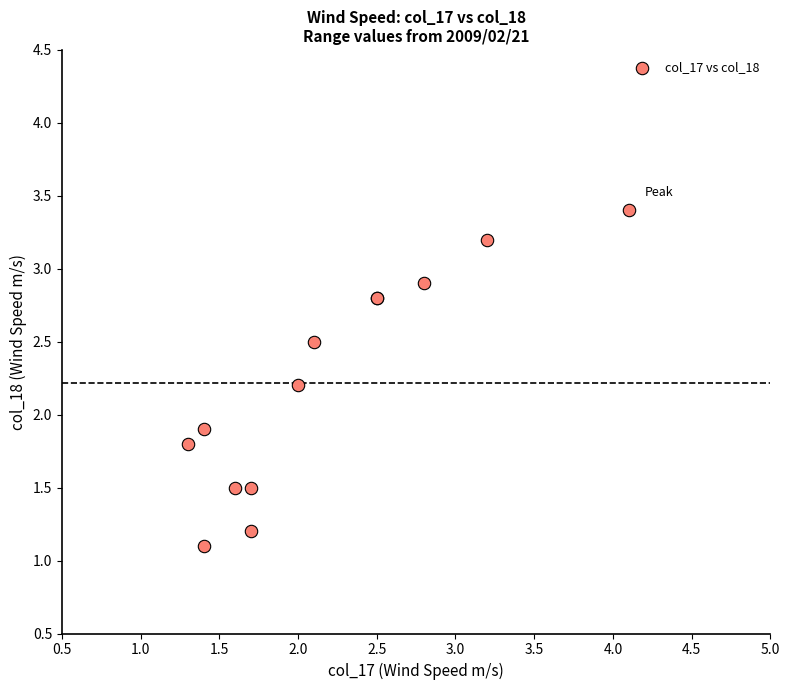

What Y value in the scatter plot is closest to 2?

1.9